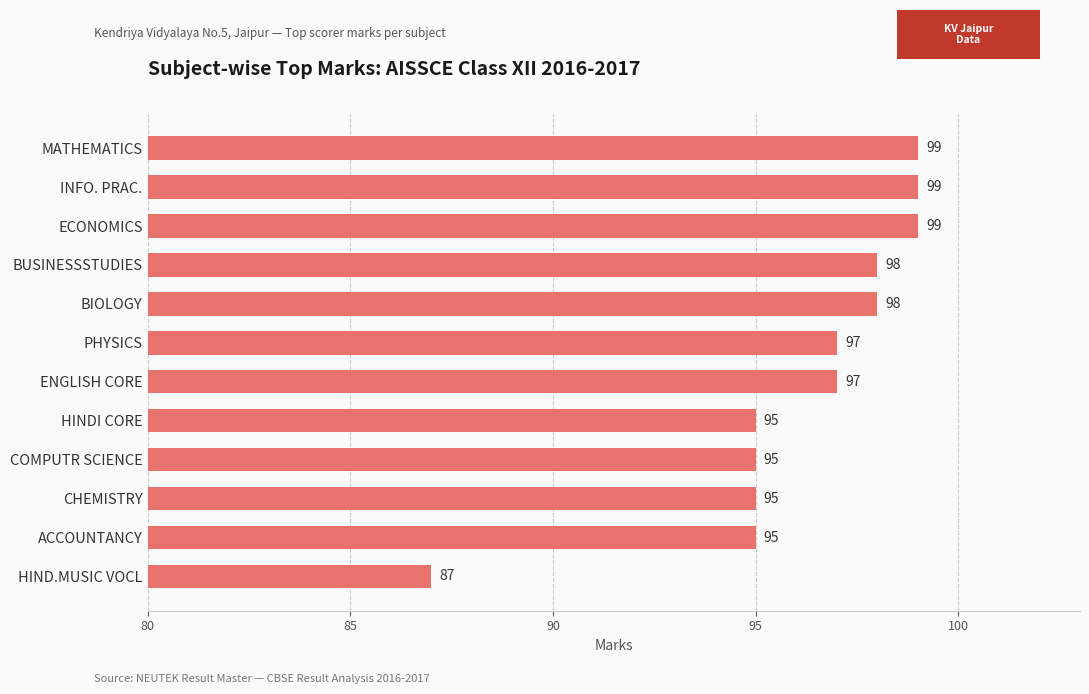

What is the ratio of the value at BIOLOGY to the value at ACCOUNTANCY?

1.0